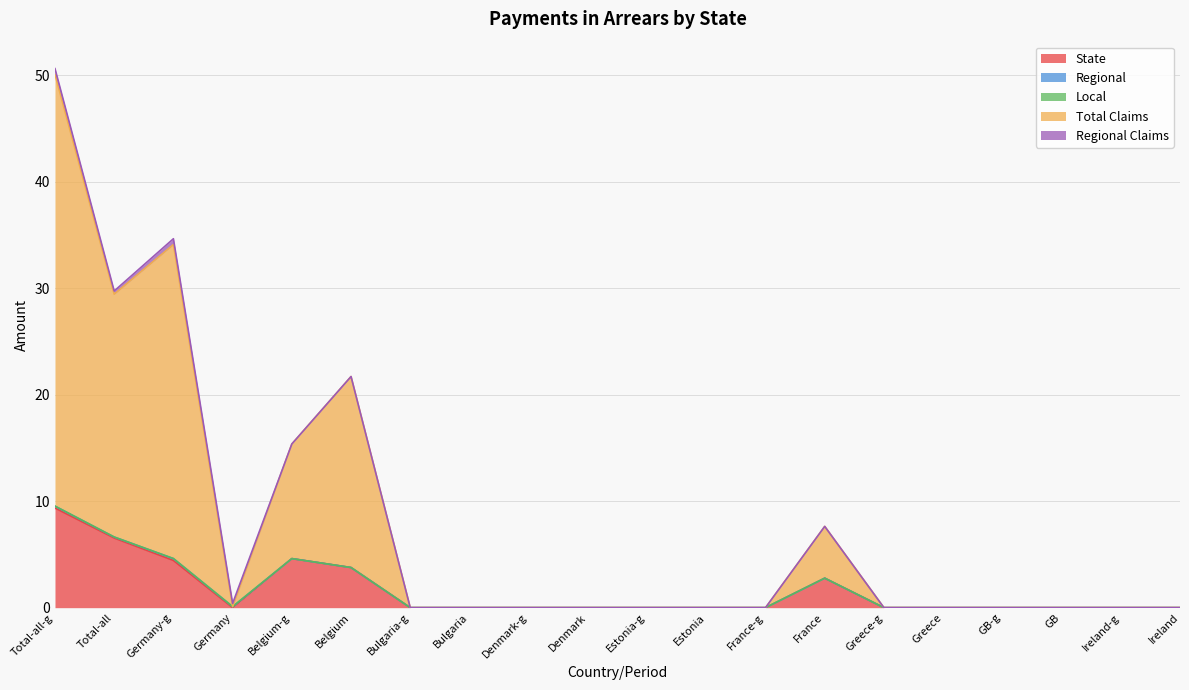

At Ireland-g, list the series in order from largest to smallest.

State, Regional, Local, Total Claims, Regional Claims